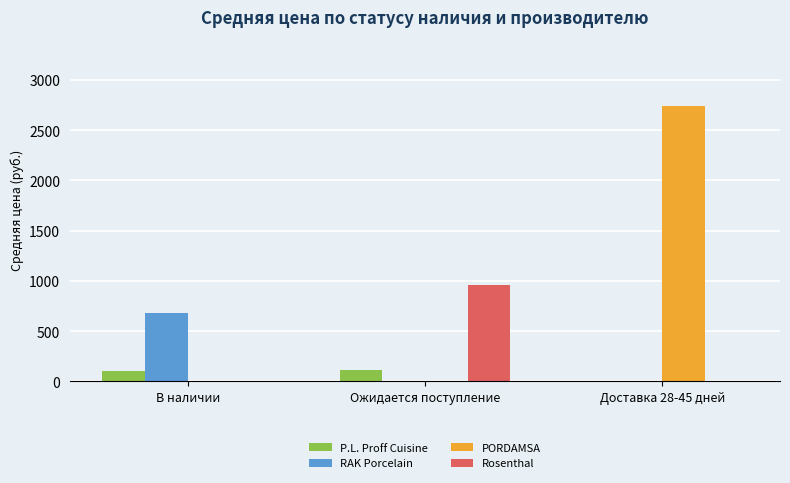

What are all the series names shown in the legend?

P.L. Proff Cuisine, RAK Porcelain, PORDAMSA, Rosenthal